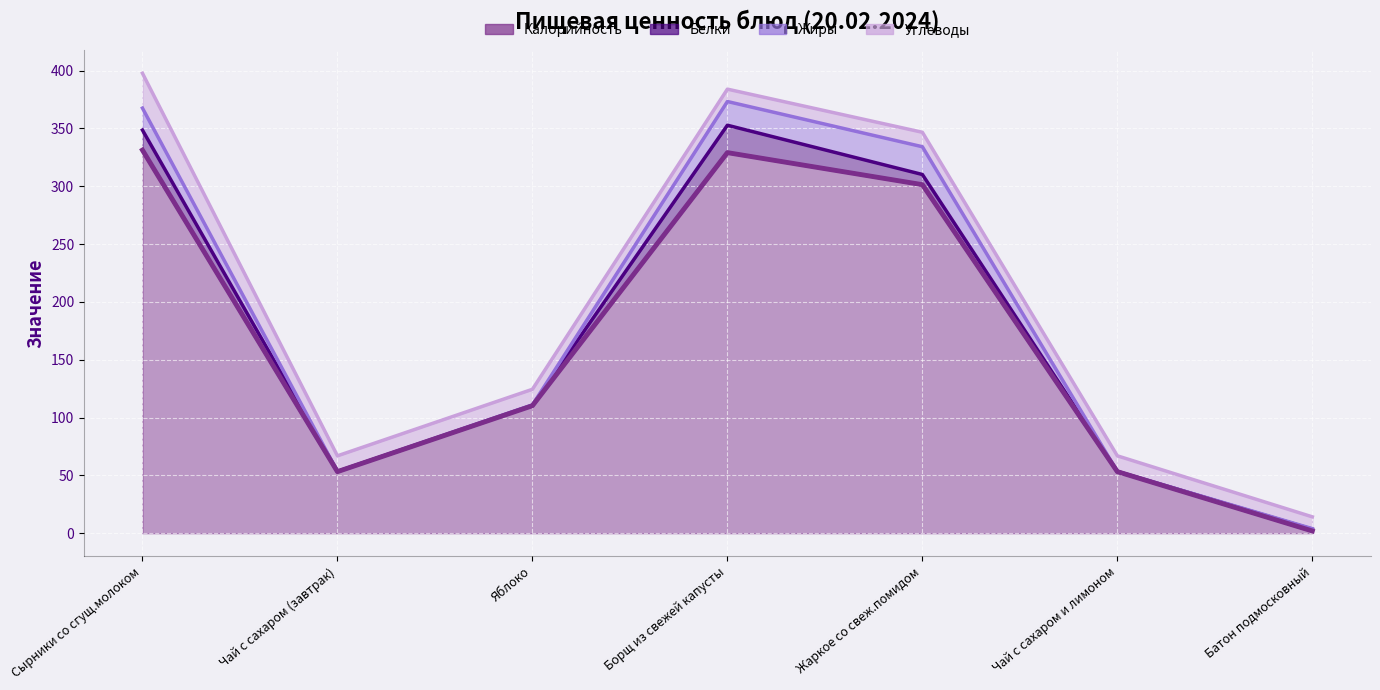

How many interior local peaks does the Калорийность series have?

1